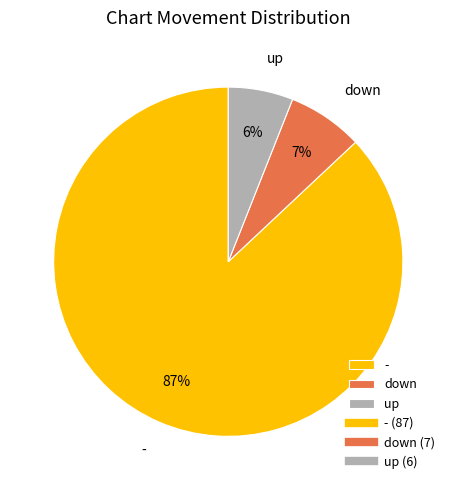

What is the smallest slice in the pie chart?

up